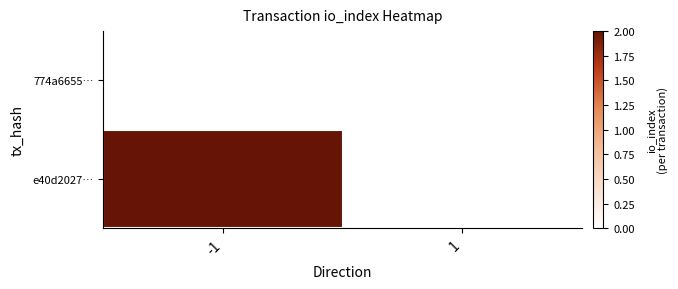

Which series has the widest spread of values?

e40d2027…